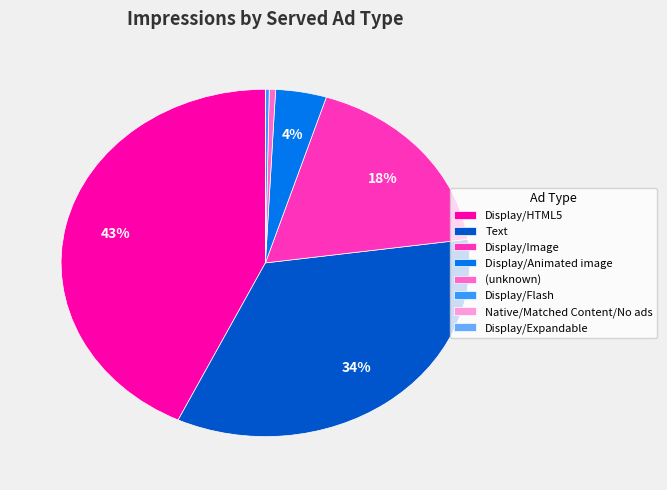

What is the largest slice in the pie chart?

Display/HTML5